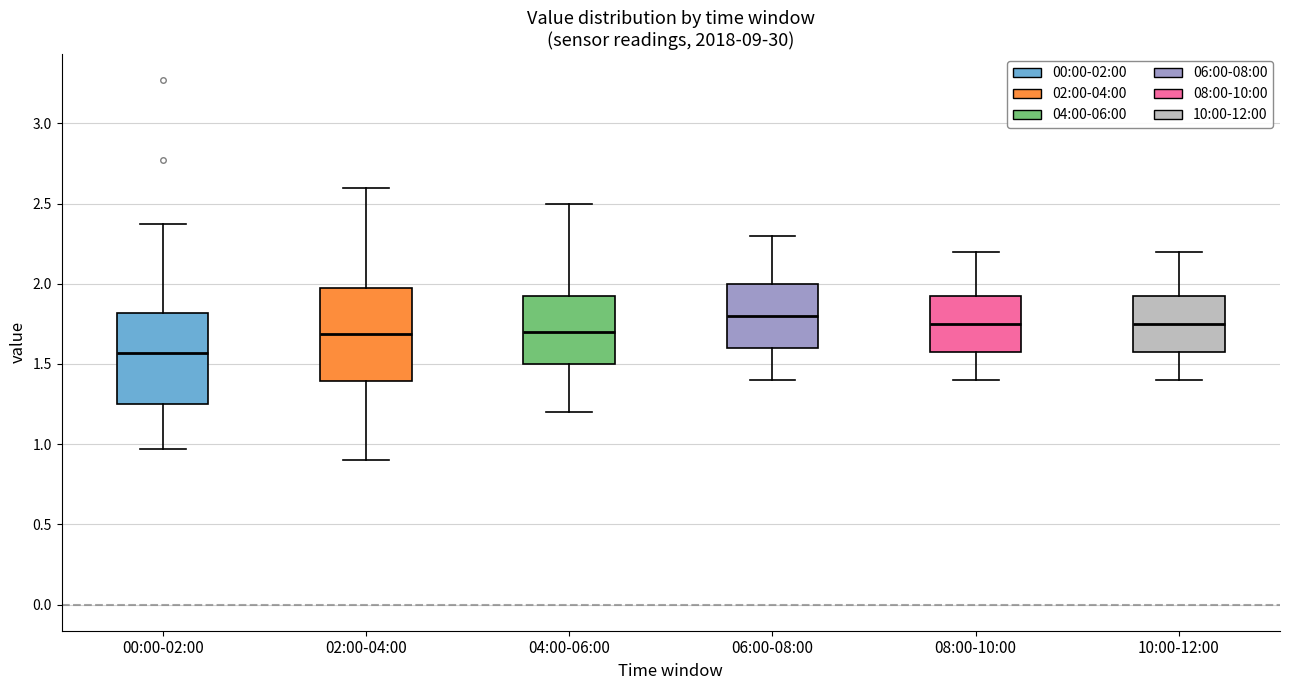

Which box has the lowest median line?

00:00-02:00